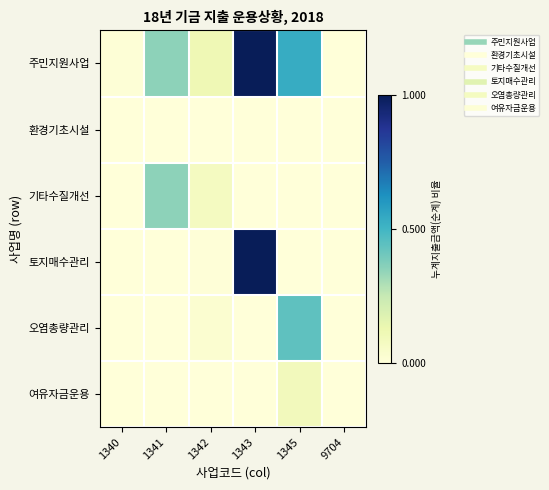

Reading right to left, extract all data points from this chart.

주민지원사업: 9704=0.0	1345=0.5	1343=1.0	1342=0.1	1341=0.4	1340=0.0
환경기초시설: 9704=0.0	1345=0.0	1343=0.0	1342=0.0	1341=0.0	1340=0.0
기타수질개선: 9704=0.0	1345=0.0	1343=0.0	1342=0.1	1341=0.3	1340=0.0
토지매수관리: 9704=0.0	1345=0.0	1343=1.0	1342=0.0	1341=0.0	1340=0.0
오염총량관리: 9704=0.0	1345=0.4	1343=0.0	1342=0.0	1341=0.0	1340=0.0
여유자금운용: 9704=0.0	1345=0.1	1343=0.0	1342=0.0	1341=0.0	1340=0.0